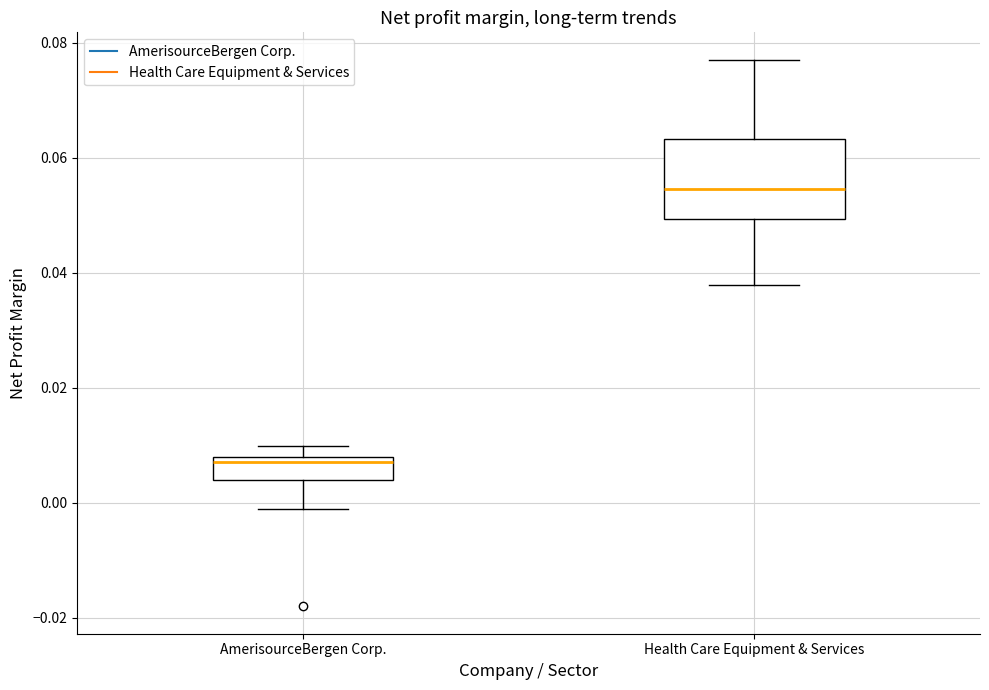

Comparing the boxes themselves (not the whiskers), which one is the tallest?

Health Care Equipment & Services